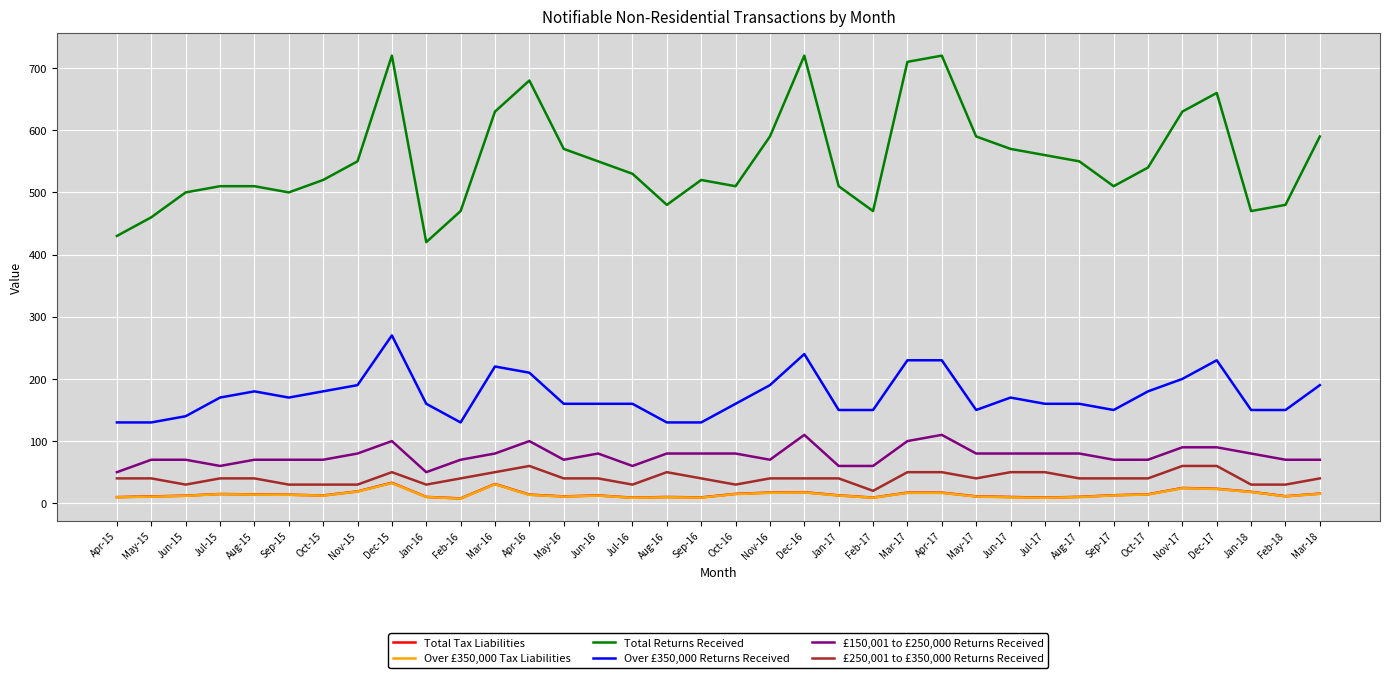

Which series has the largest total across all categories?

Total Returns Received